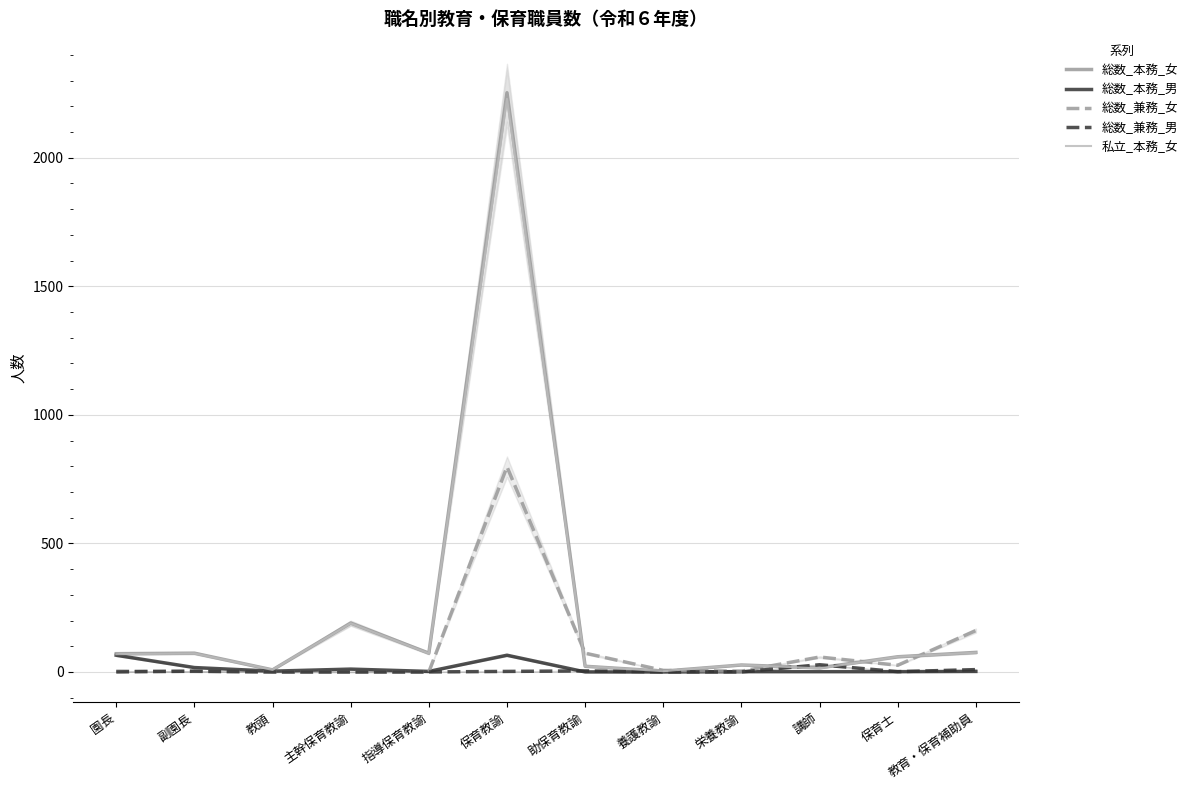

What is the spread (max minus min) of values at 保育士?

58